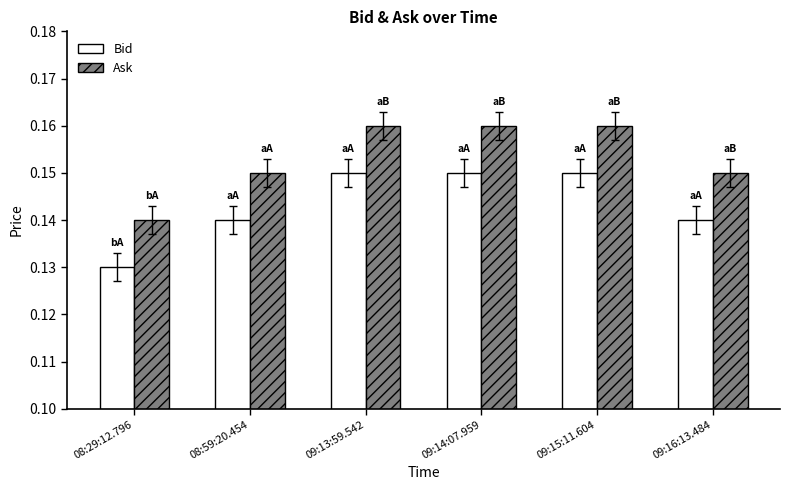

True or false: Ask has a value of 0.0 at 08:59:20.454.

False